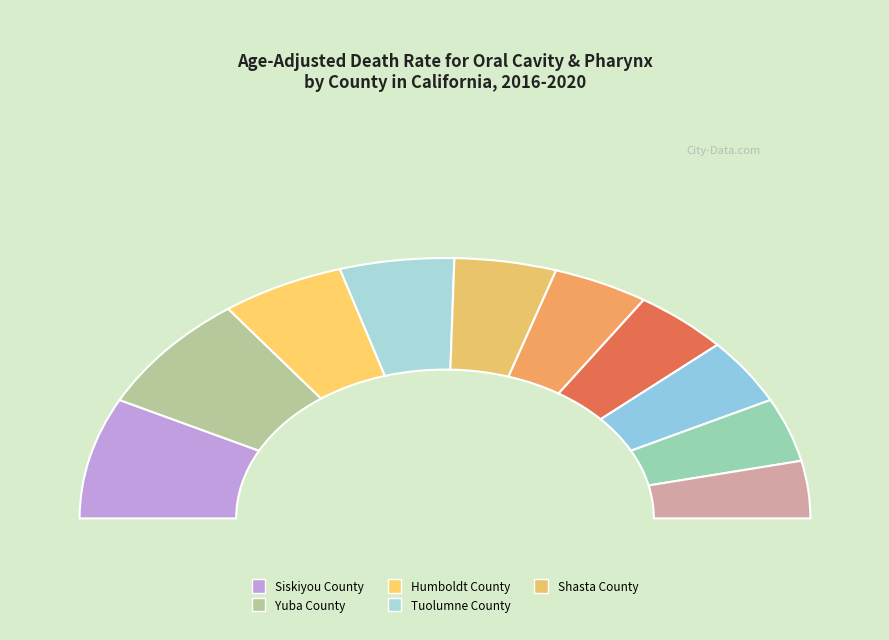

True or false: Tuolumne County accounts for 16% of the total.

False